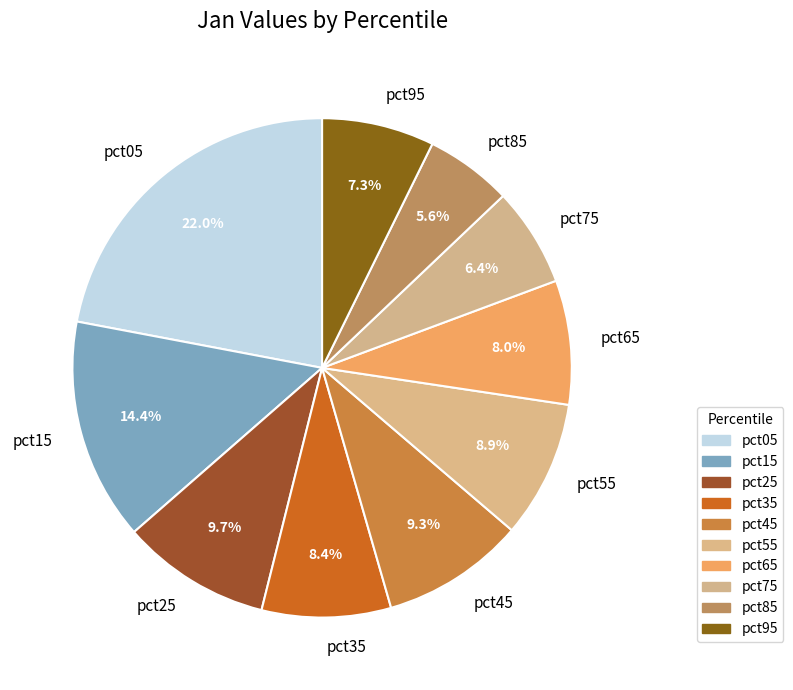

What percentage is the pct05 slice, to the nearest percent?

22%